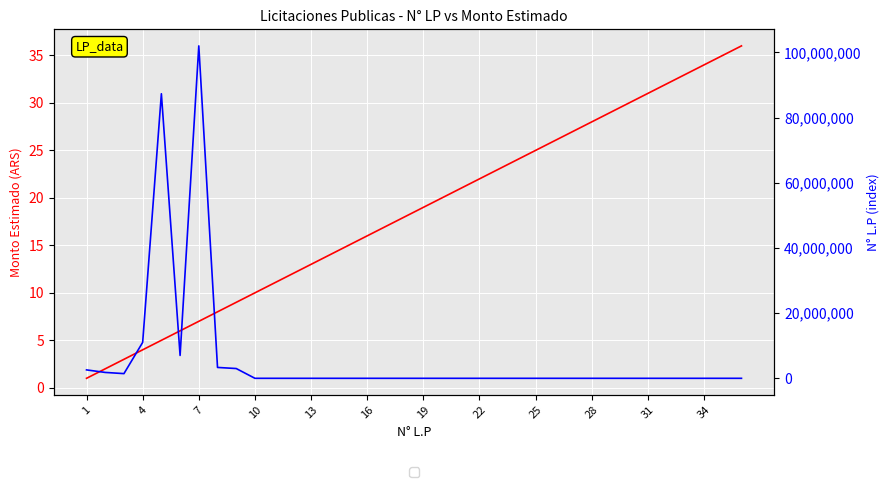

How many values in the N° L.P series are below 19?

18